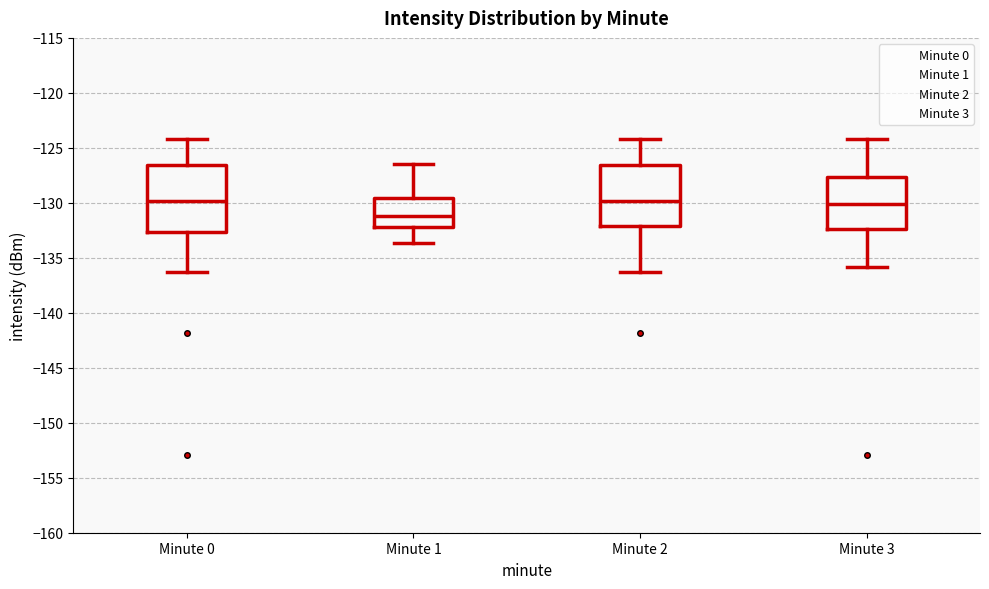

Comparing the boxes themselves (not the whiskers), which one is the tallest?

Minute 0